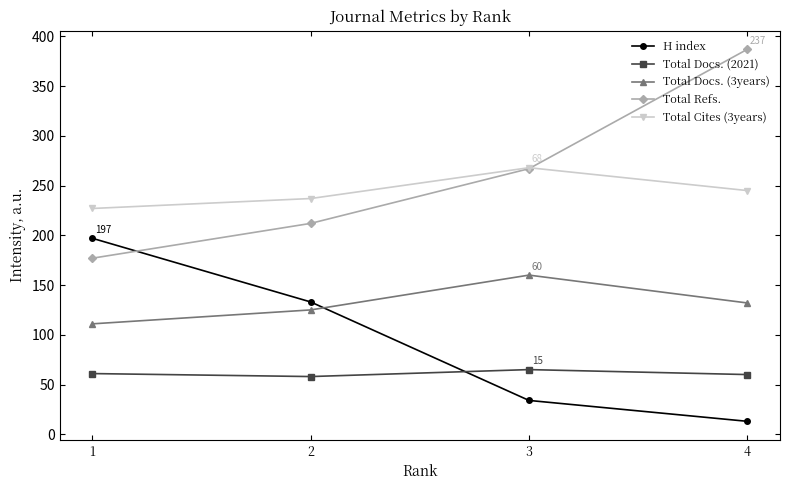

How many distinct data groups are displayed?

5